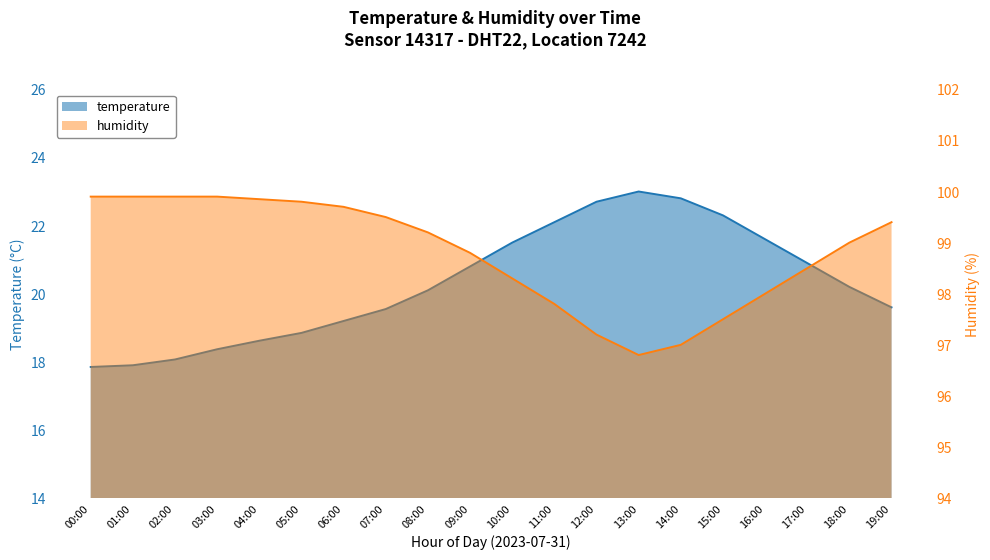

At 19:00, list the series in order from largest to smallest.

humidity, temperature